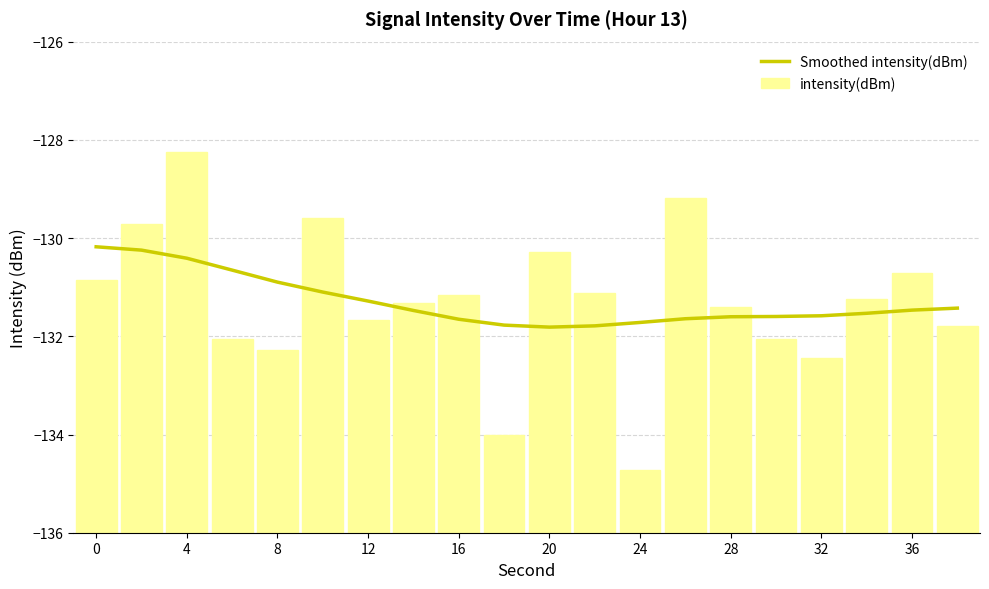

True or false: intensity(dBm) has a value of 7.8 at 0.

False